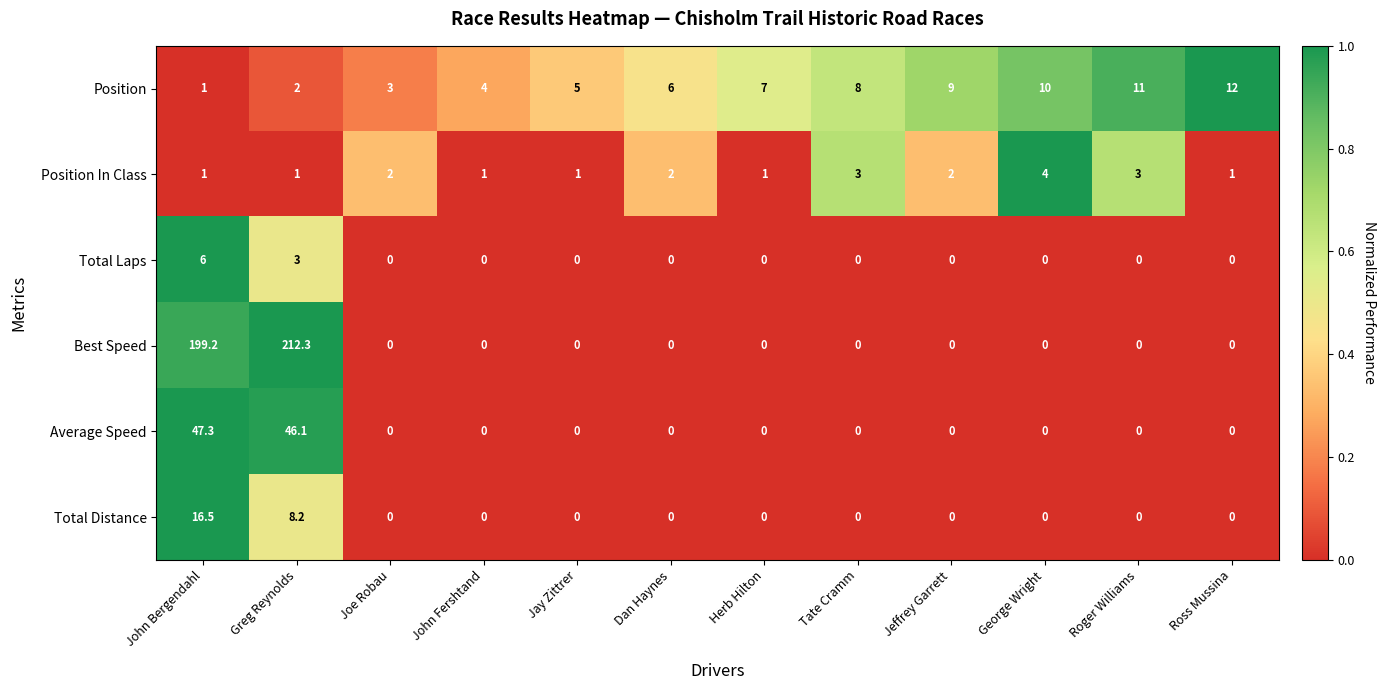

List the series in order of their peak value, highest first.

Best Speed, Average Speed, Total Distance, Position, Total Laps, Position In Class